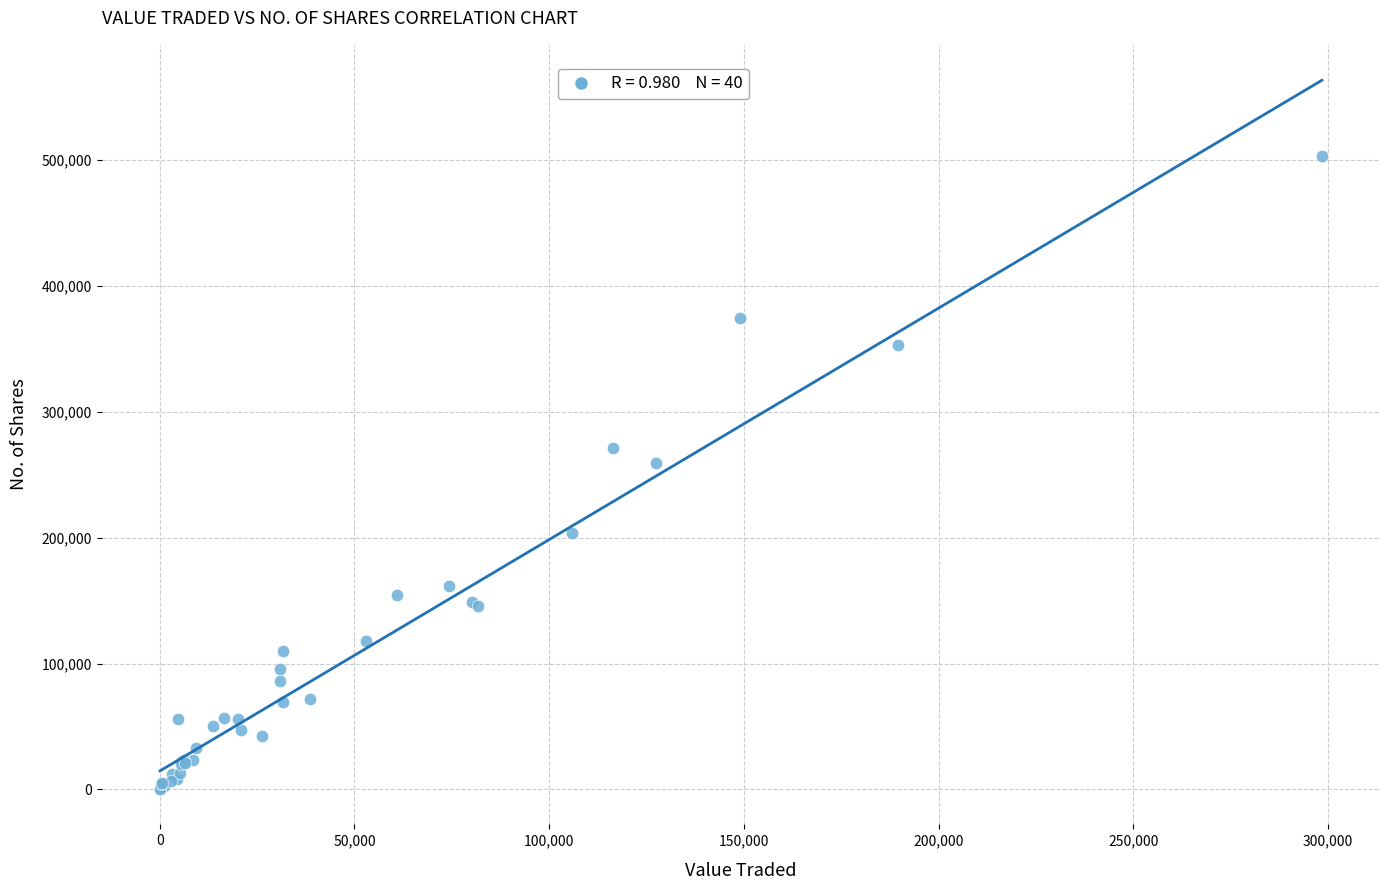

What Y value in the scatter plot is closest to 251648?

259221